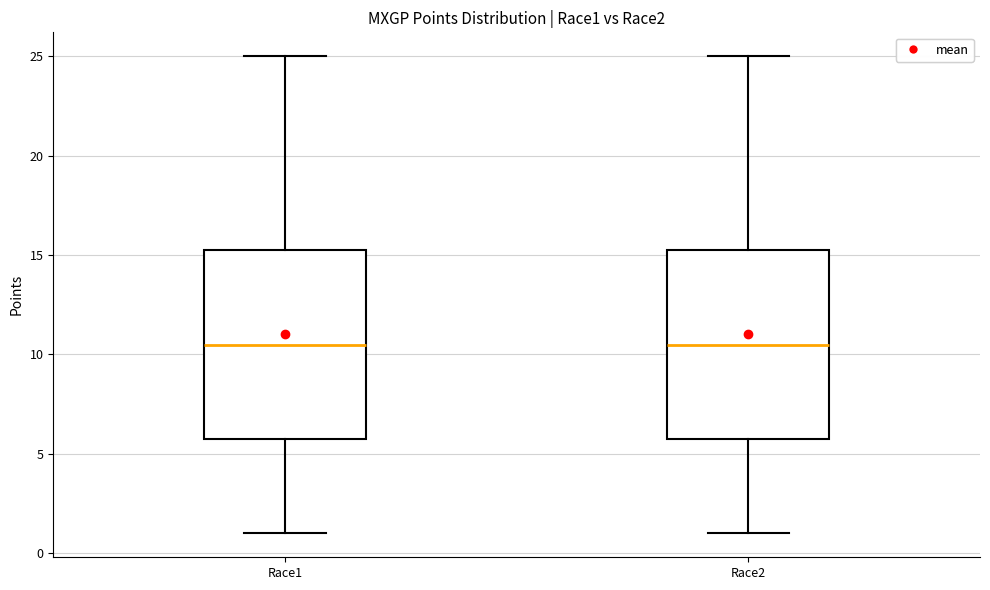

Reading left to right, transcribe this box plot: for each box, give where its median line is, the range the box spans, and where its two whiskers end, as read against the y-axis. The values are not printed on the chart, so give them approximately, as read against the axis.

Race1: median 10.5, box 6.0 to 15.5, whiskers 1.0 to 25.0
Race2: median 10.5, box 6.0 to 15.5, whiskers 1.0 to 25.0